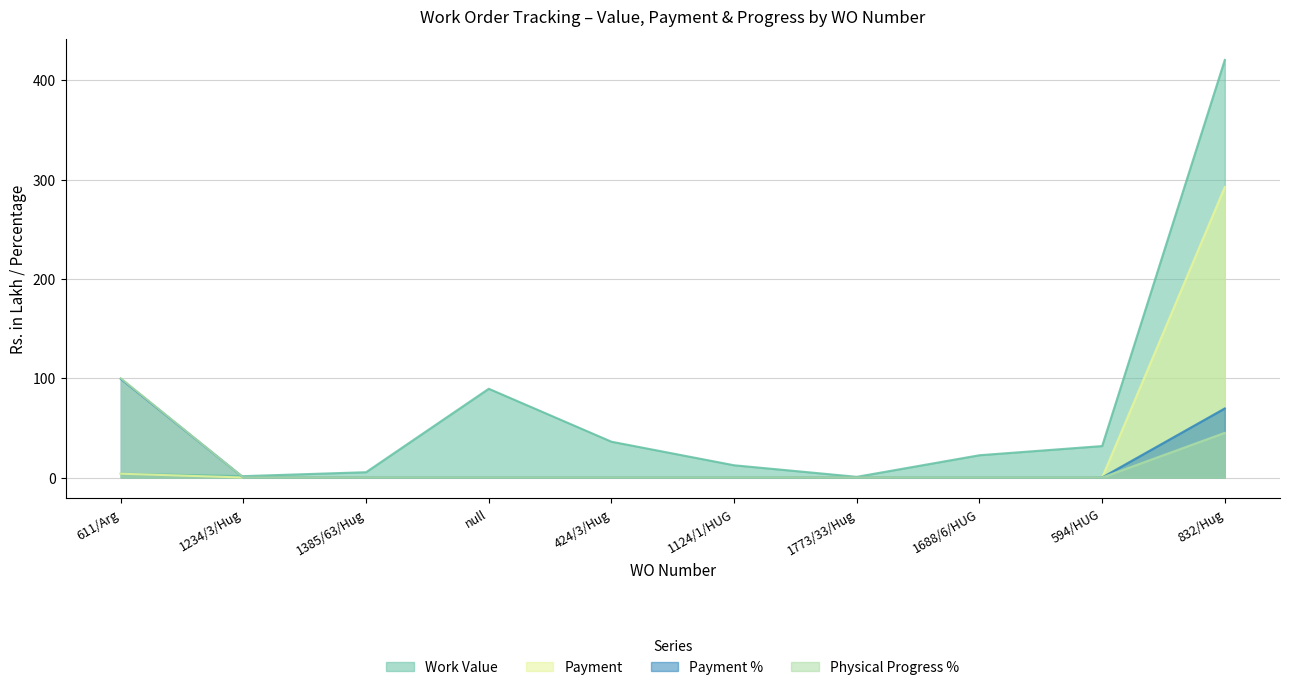

The value of Physical Progress % at 594/HUG is -40.3. True or false?

False